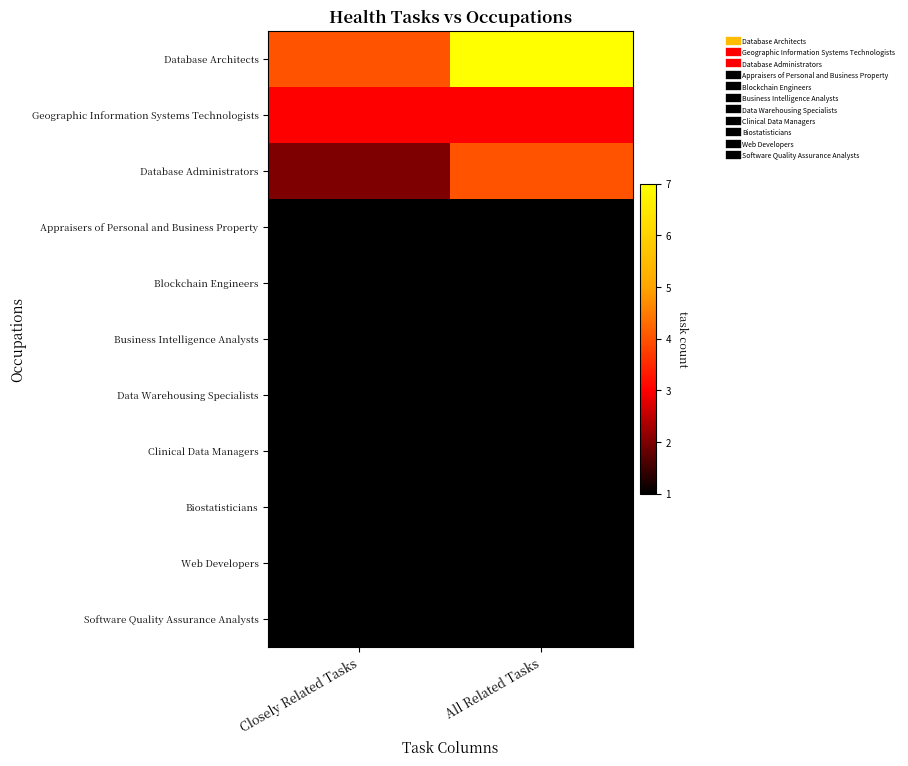

Reading left to right, what are all the values shown in this chart?

Database Architects: Closely Related Tasks=4	All Related Tasks=7
Geographic Information Systems Technologists: Closely Related Tasks=3	All Related Tasks=3
Database Administrators: Closely Related Tasks=2	All Related Tasks=4
Appraisers of Personal and Business Property: Closely Related Tasks=1	All Related Tasks=1
Blockchain Engineers: Closely Related Tasks=1	All Related Tasks=1
Business Intelligence Analysts: Closely Related Tasks=1	All Related Tasks=1
Data Warehousing Specialists: Closely Related Tasks=1	All Related Tasks=1
Clinical Data Managers: Closely Related Tasks=1	All Related Tasks=1
Biostatisticians: Closely Related Tasks=1	All Related Tasks=1
Web Developers: Closely Related Tasks=1	All Related Tasks=1
Software Quality Assurance Analysts: Closely Related Tasks=1	All Related Tasks=1